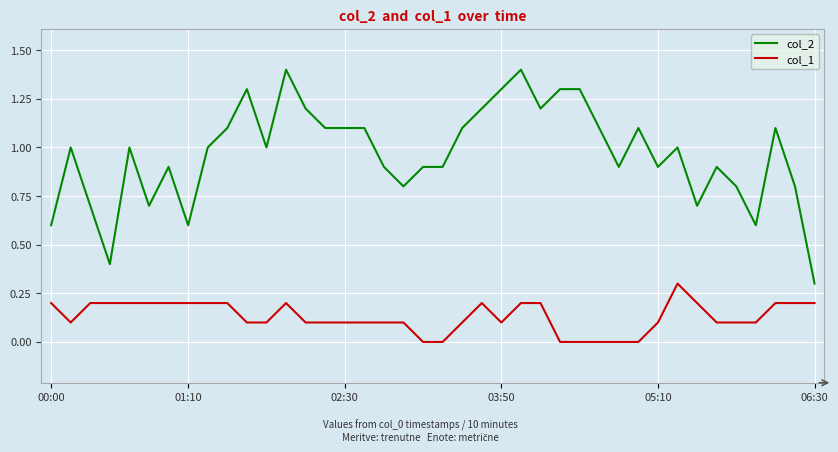

What is the sum of all col_2 values?

38.7